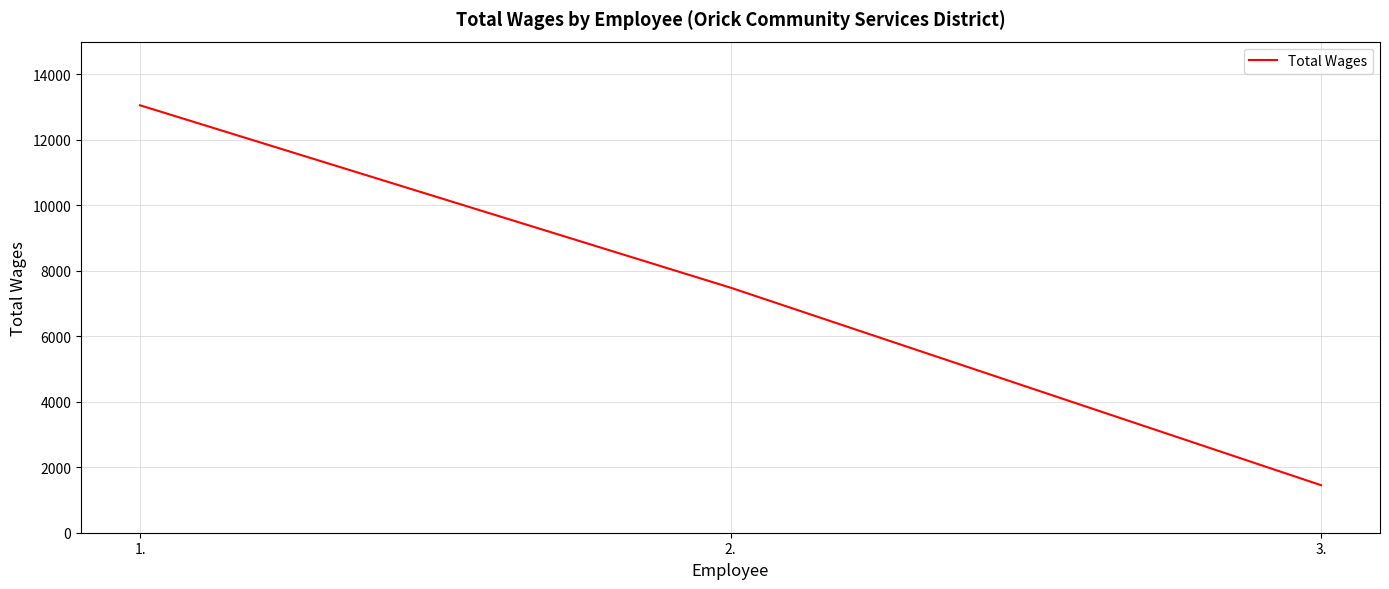

What is the minimum value shown in the chart?

1453